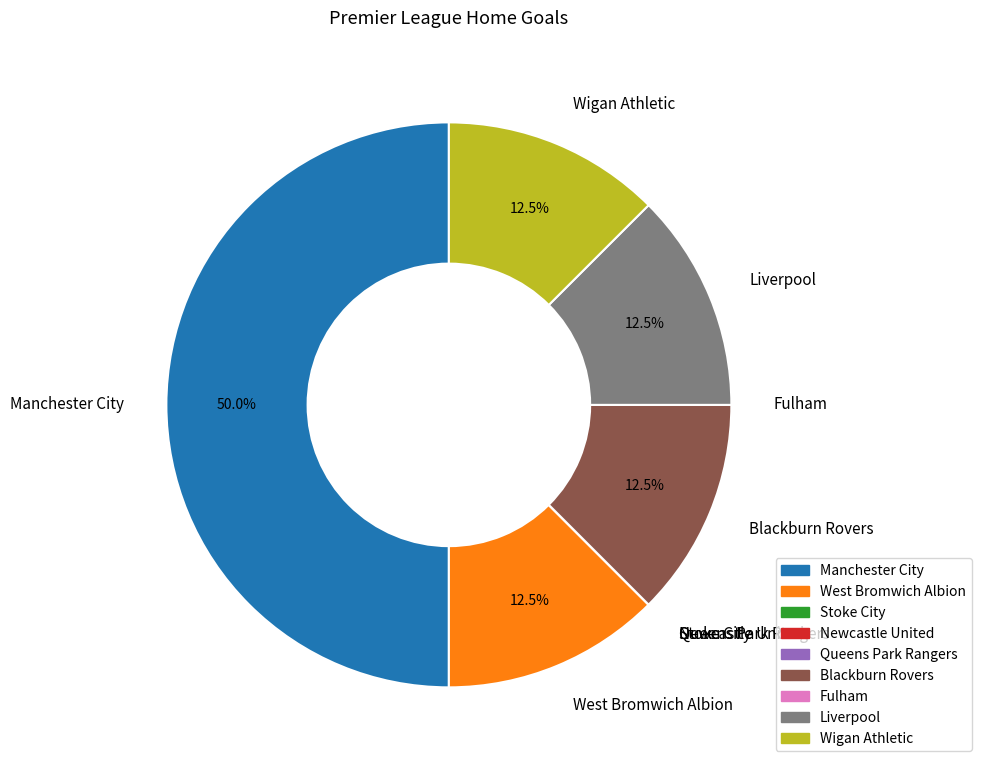

Do Liverpool and Manchester City together represent more than half of the pie?

Yes